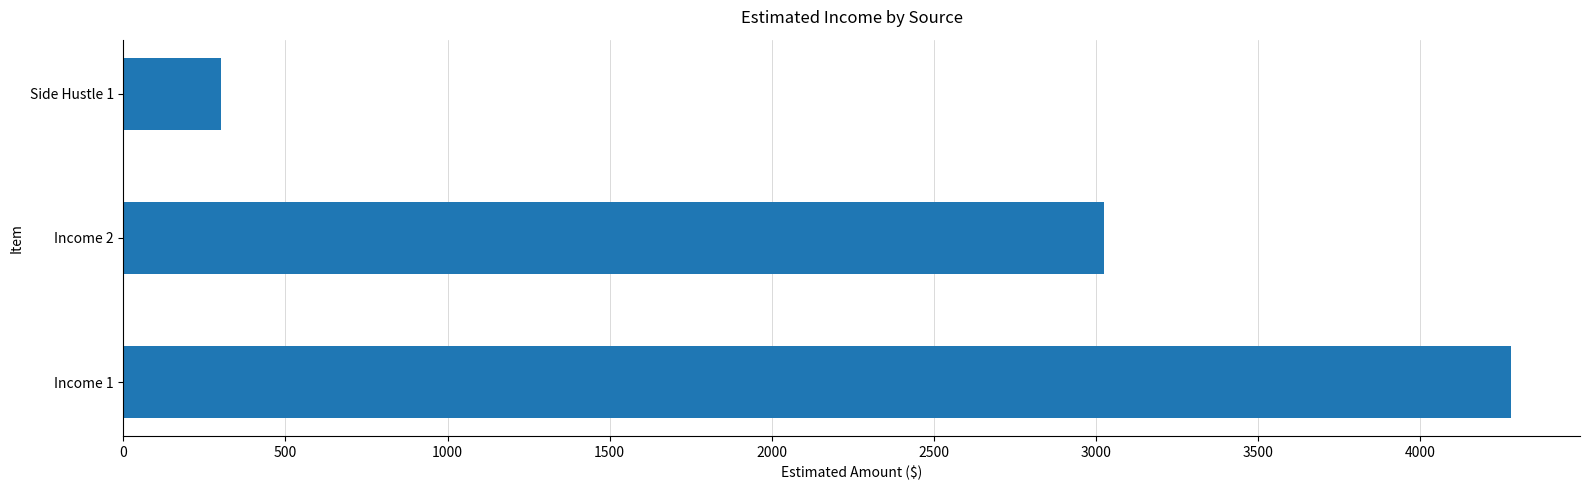

How many values are below 3026?

1